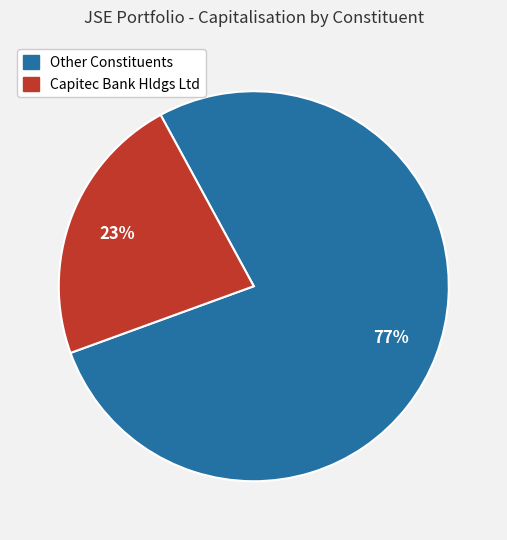

To the nearest percent, what is the average slice percentage?

50%